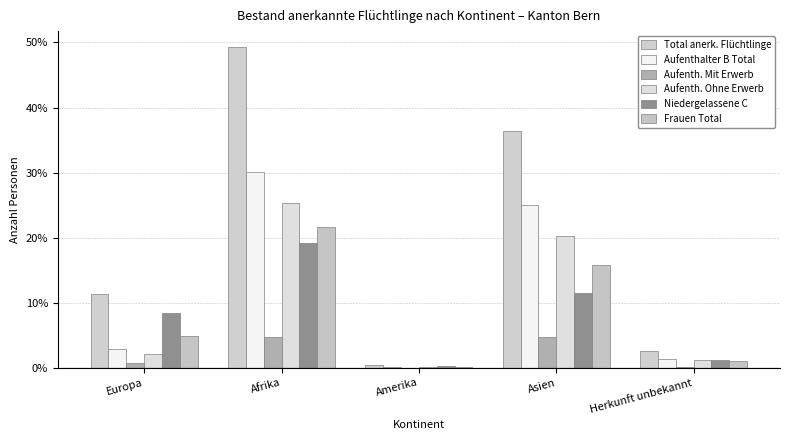

Read the Total anerk. Flüchtlinge value at Amerika.

0.4